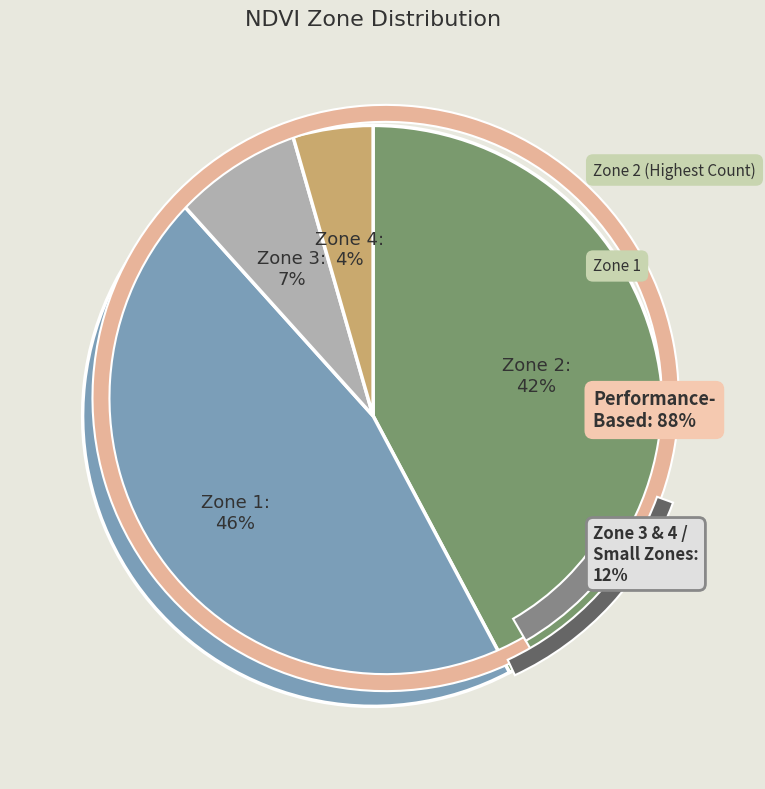

Is Zone 3 the majority of the pie?

No